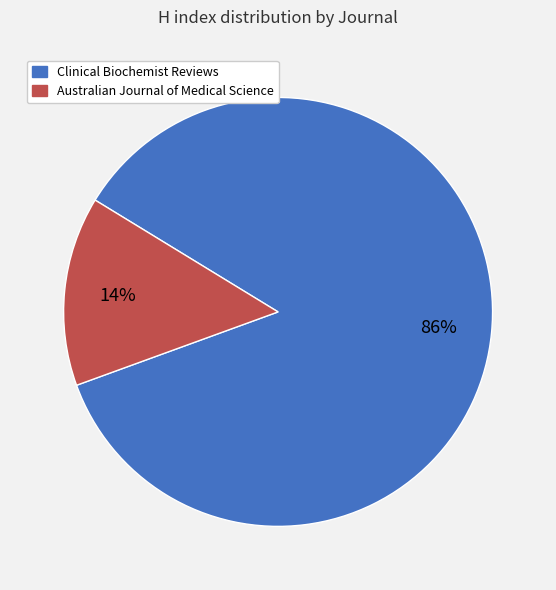

Approximately how many times larger is the value at Australian Journal of Medical Science compared to Clinical Biochemist Reviews?

0.2